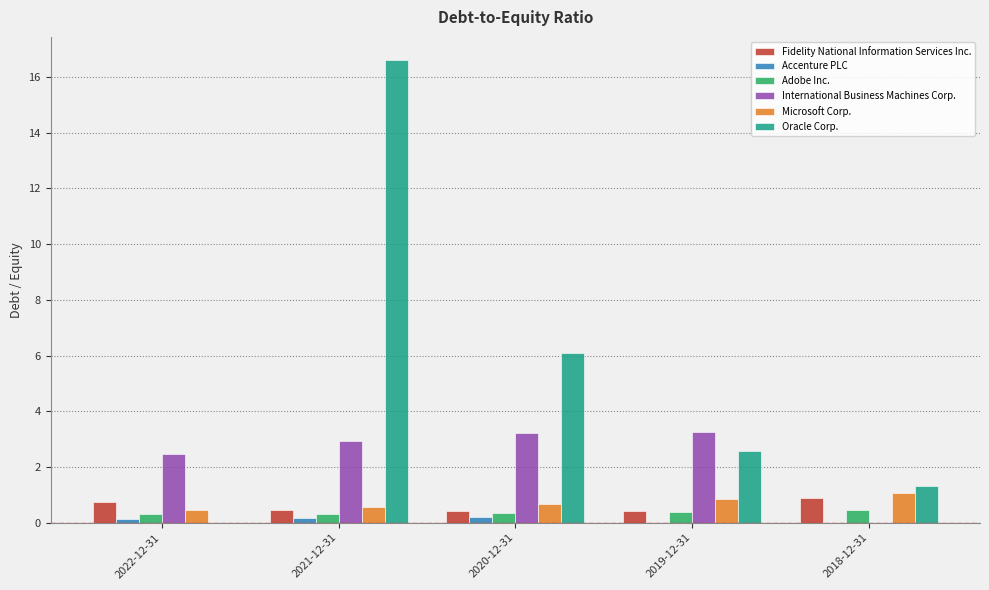

What is the total value across all series at 2019-12-31?

7.5